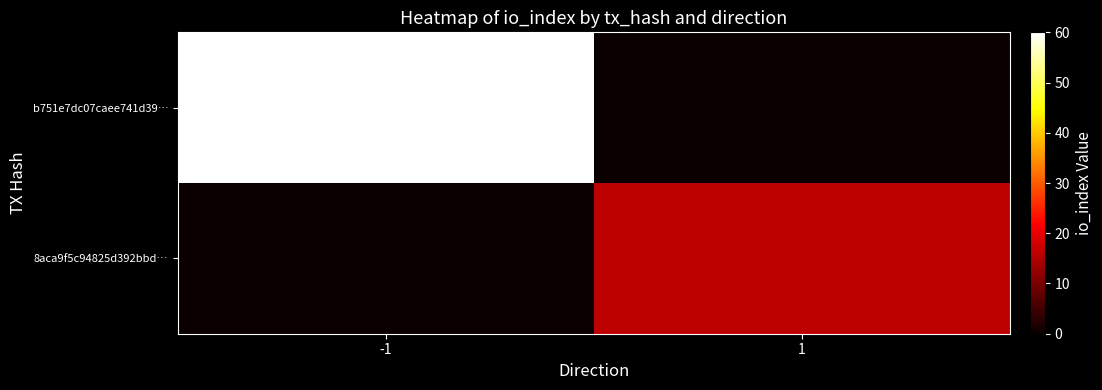

At how many categories does at least one series exceed 50?

1